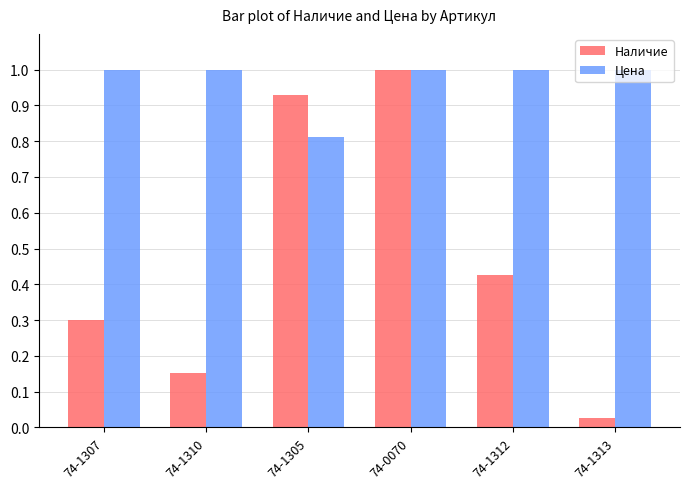

What is the difference between the Наличие values at 74-1307 and 74-0070?

0.7